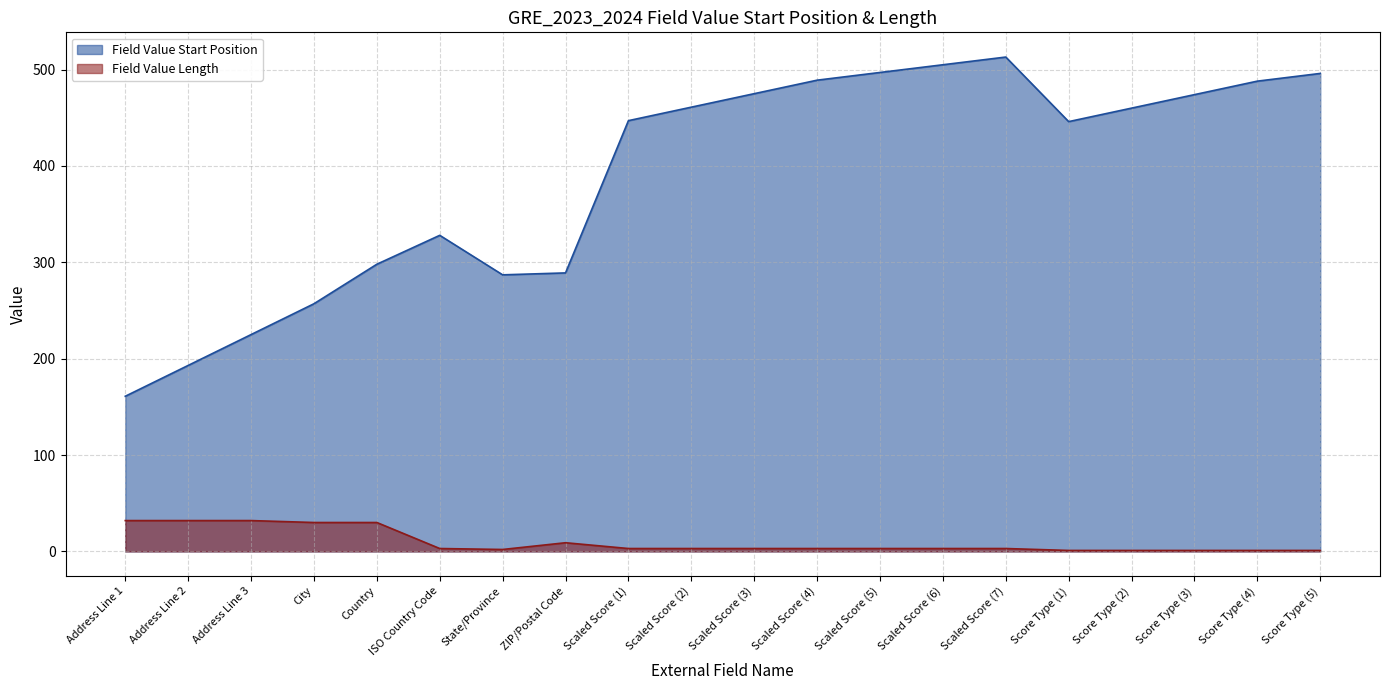

What is the difference between the maximum and minimum values in the Field Value Start Position series?

352